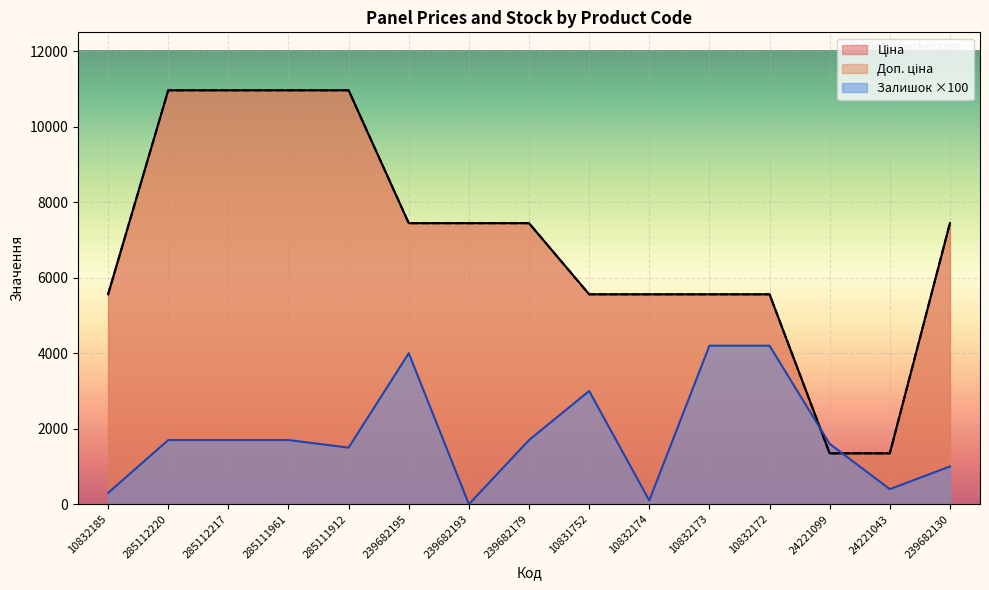

What is the total value across all series at 10832172?

15320.7